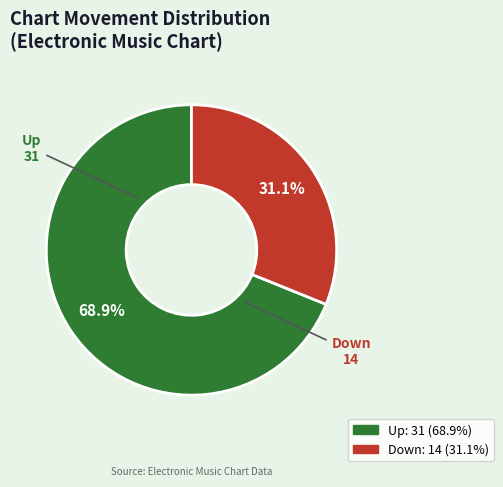

Count the number of slices in the pie.

2